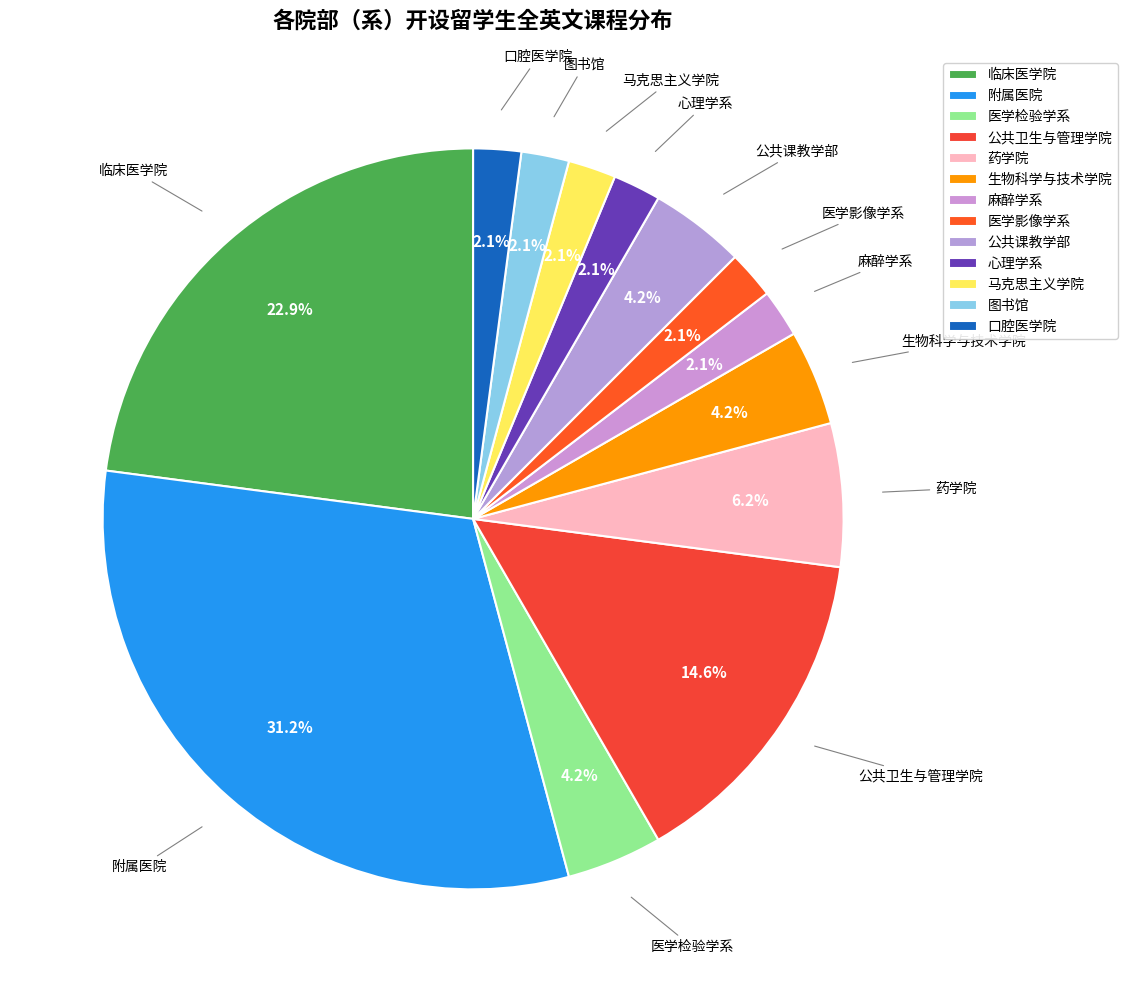

Is there any slice that represents more than half of the pie?

No